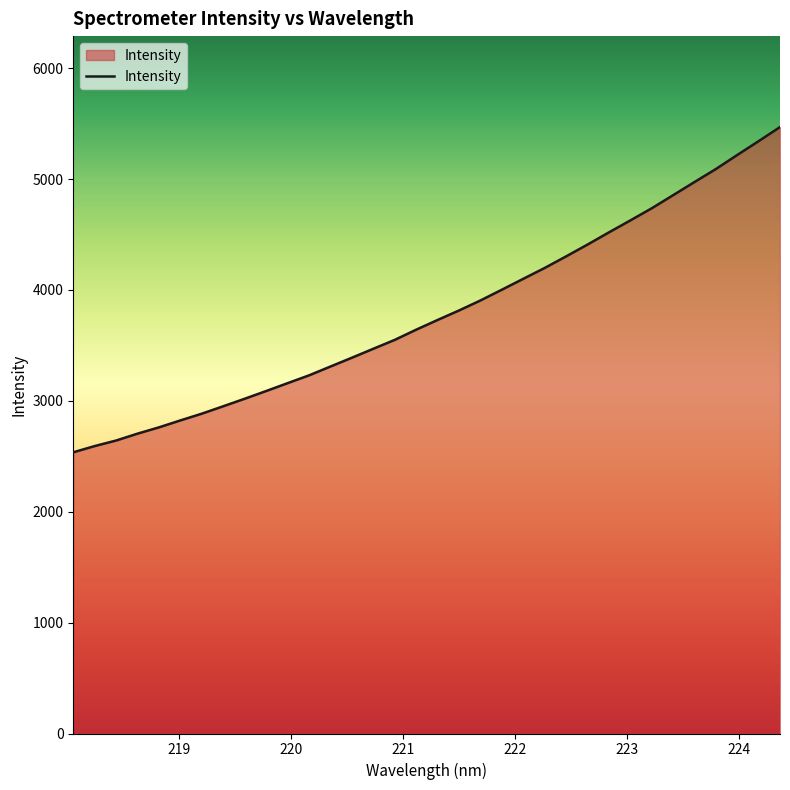

What is the difference between the maximum and minimum values?

2932.8